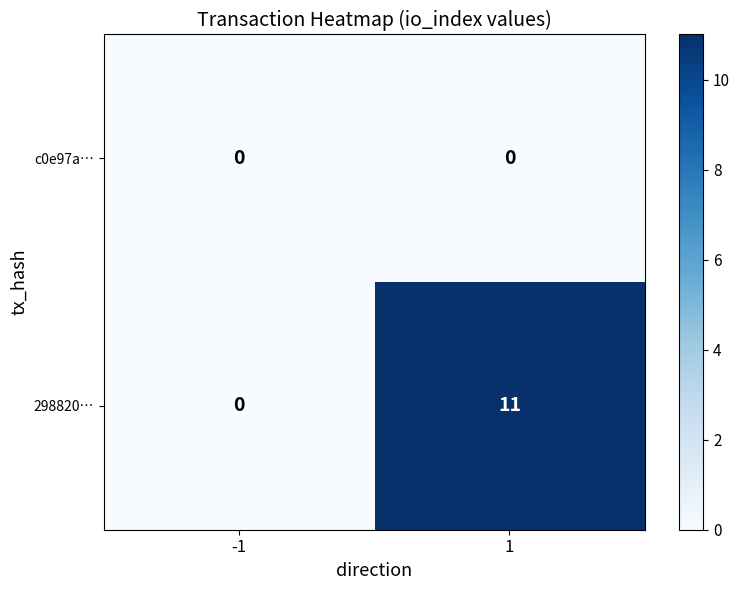

Count the number of categories in the chart.

2